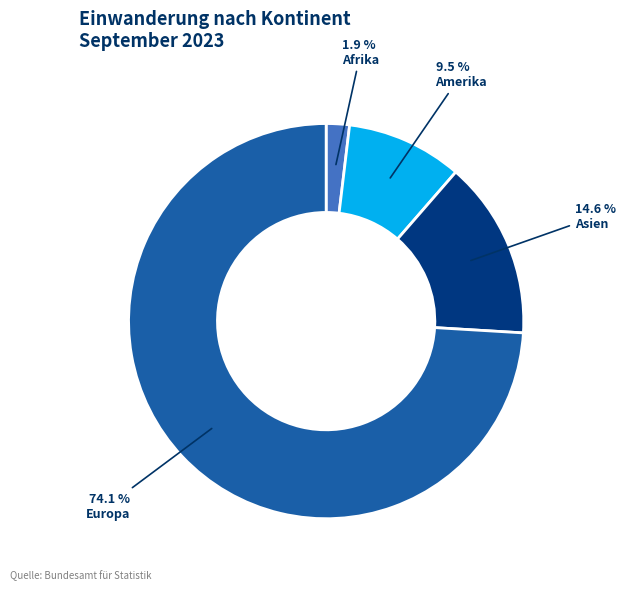

Which category has the smallest portion of the pie?

Afrika